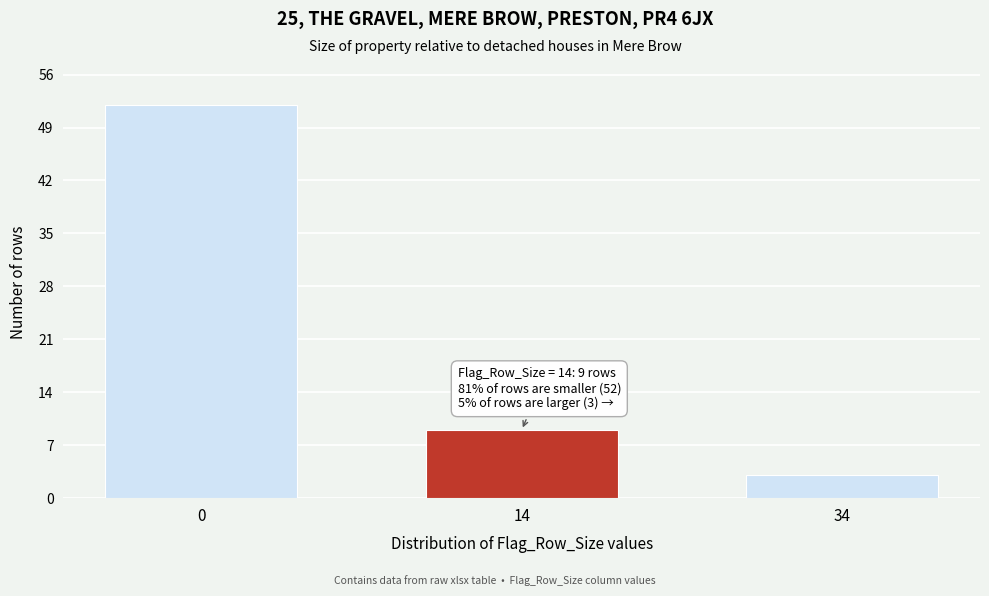

Reading right to left, what are all the values shown in this chart?

3	9	52